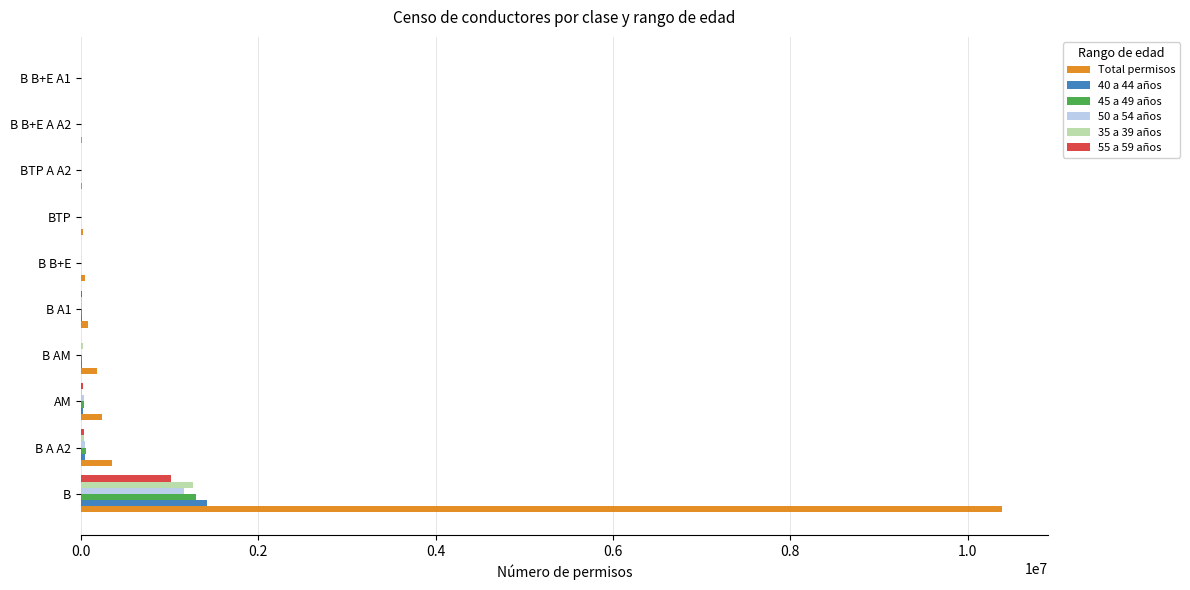

Which series changed the most between B and B AM?

Total permisos